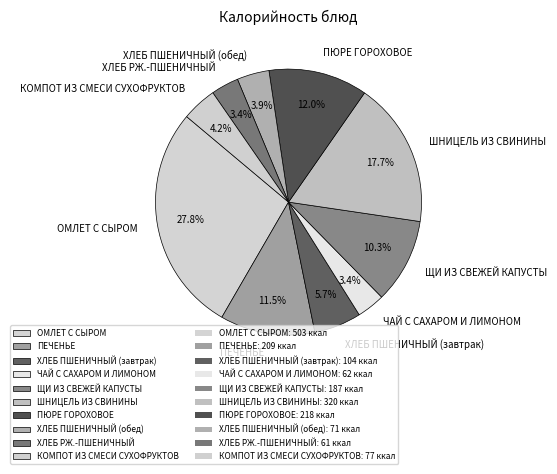

To the nearest percent, what portion does ХЛЕБ ПШЕНИЧНЫЙ (обед) represent?

4%